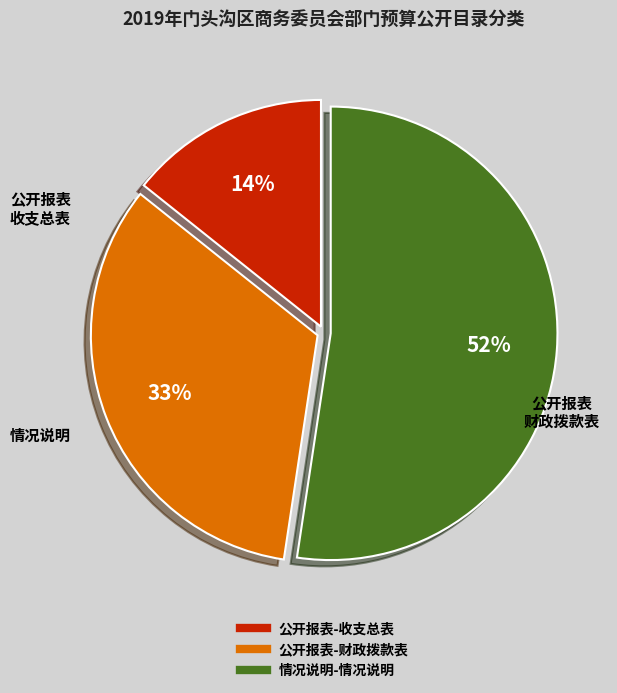

Which slice is the largest?

情况说明-情况说明